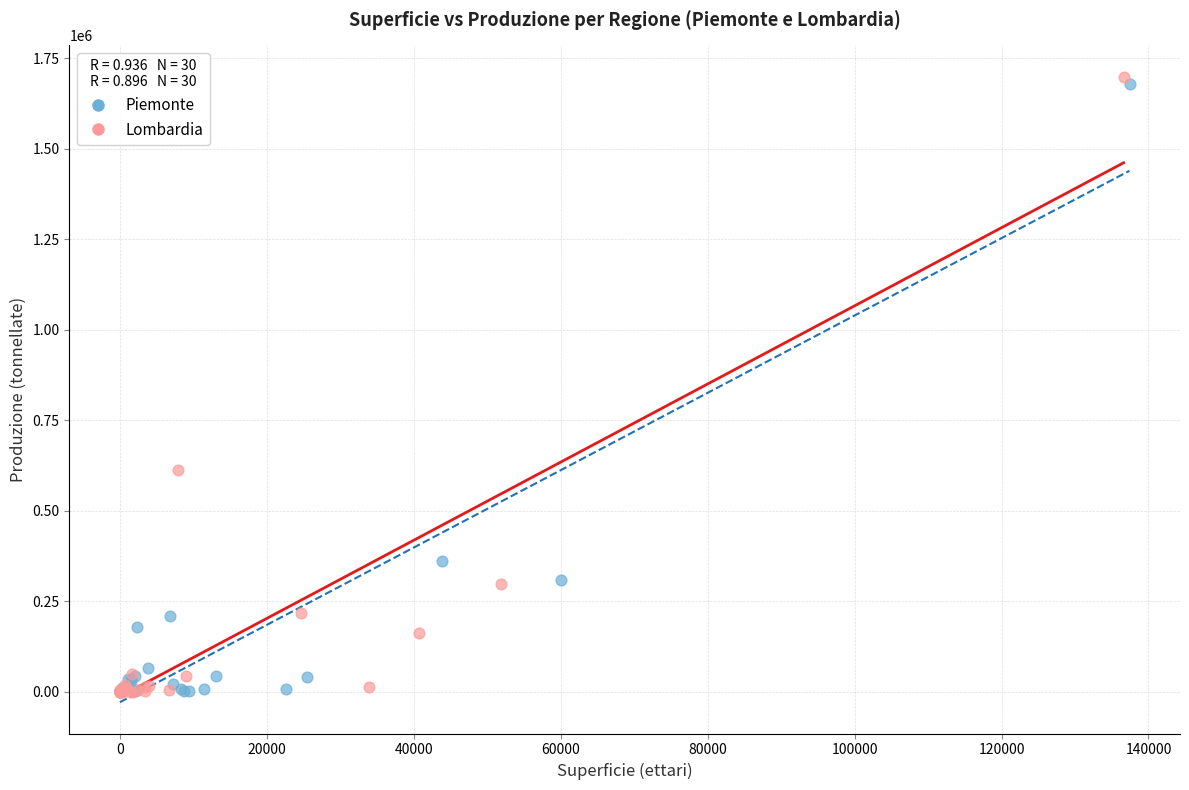

Which series has the widest spread of Y values?

Lombardia